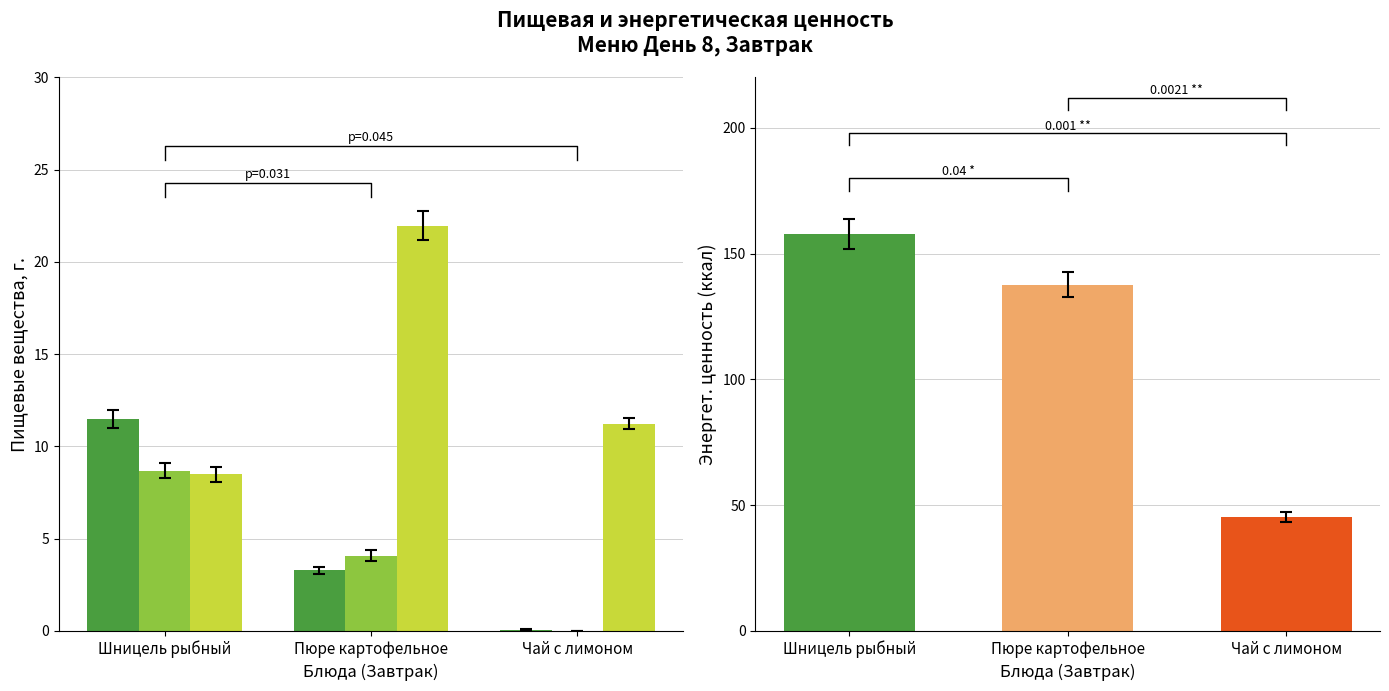

Reading right to left, transcribe all the data shown in this chart.

Белки (Б): Чай с лимоном=0.1	Пюре картофельное=3.3	Шницель рыбный=11.5
Жиры (Ж): Чай с лимоном=0.0	Пюре картофельное=4.1	Шницель рыбный=8.7
Углеводы (У): Чай с лимоном=11.2	Пюре картофельное=22.0	Шницель рыбный=8.5